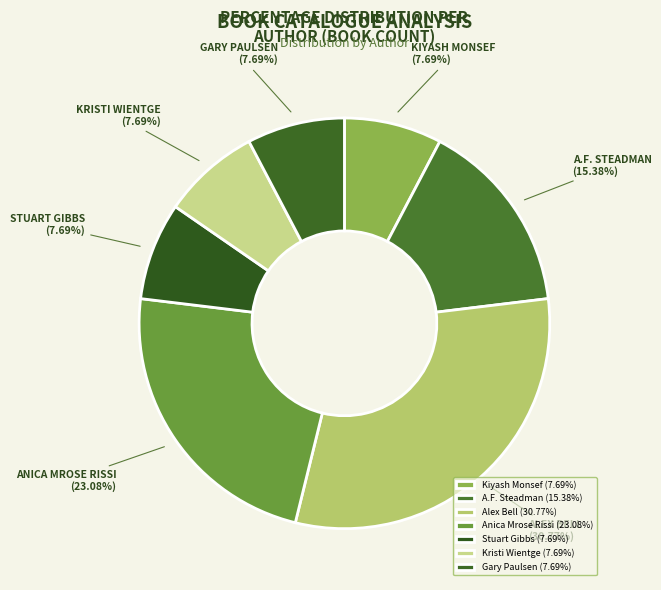

Count the number of slices in the pie.

7